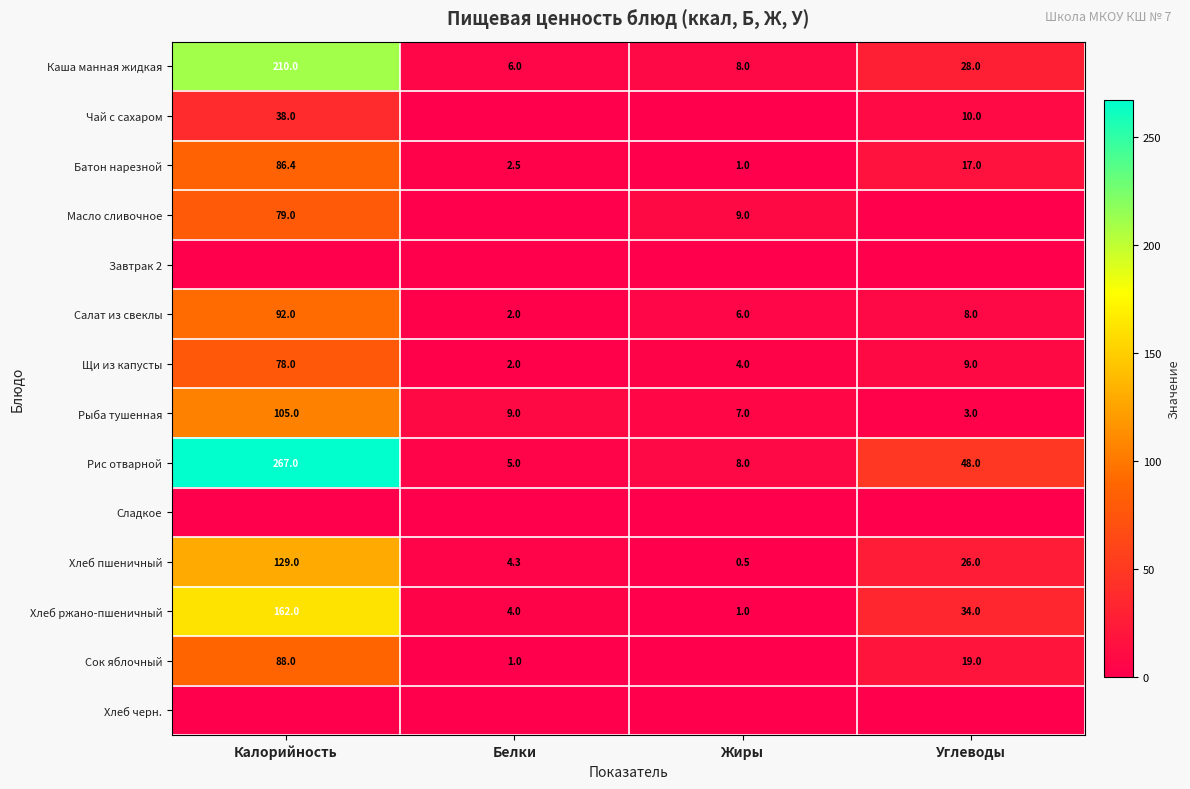

The value of Хлеб ржано-пшеничный at Жиры is 1.0. True or false?

True